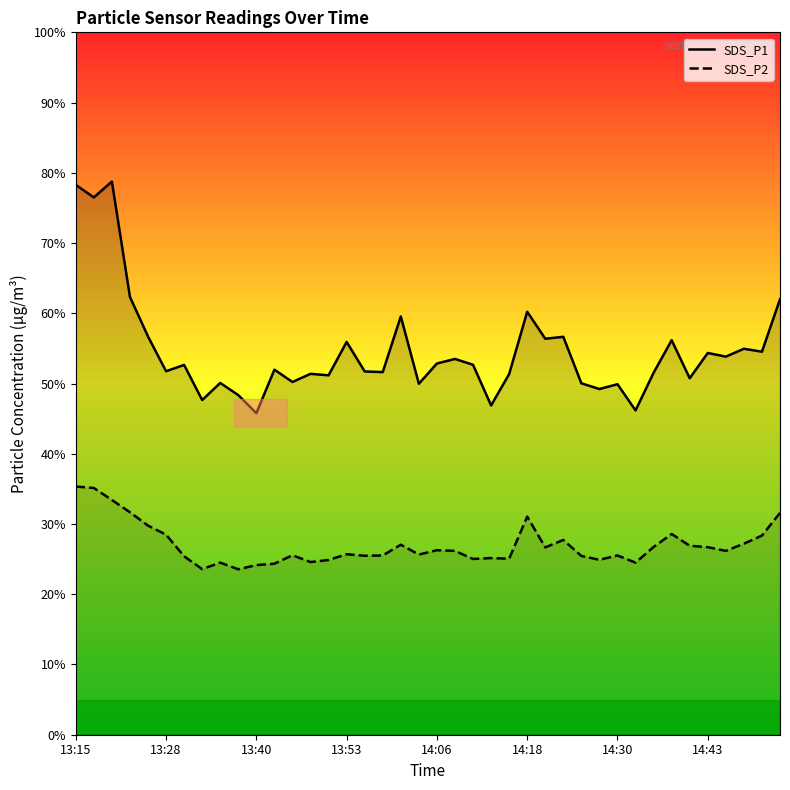

At how many categories does at least one series exceed 60?

6